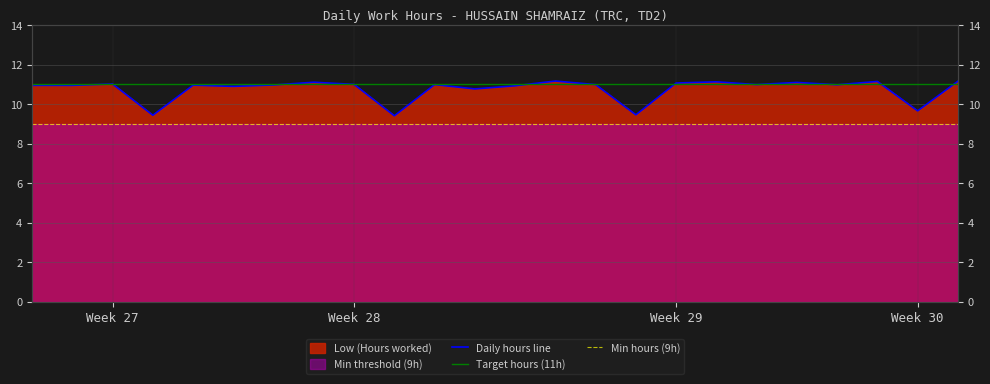

What is the ratio of the value at 3 to the value at 18?

1.0